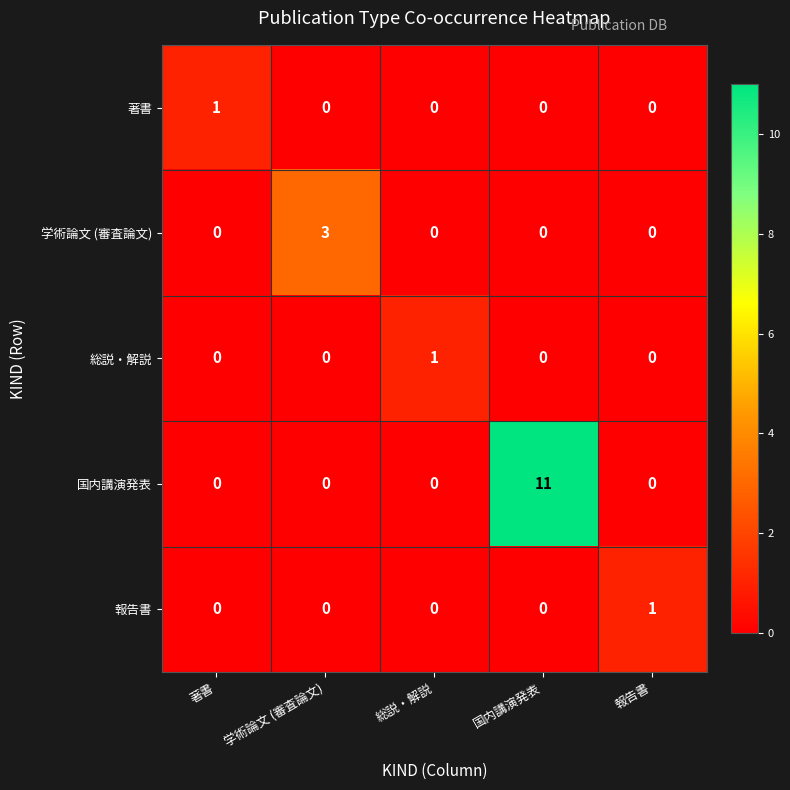

How many 報告書 values are between 0 and 1?

5